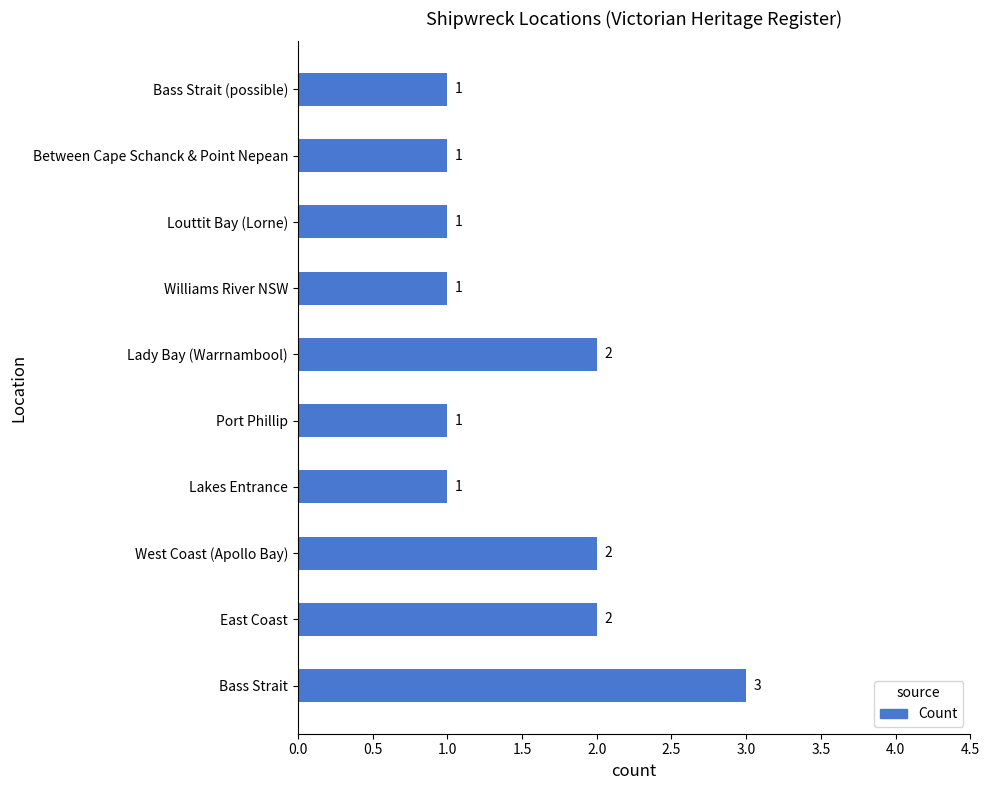

Is it true that the value at Williams River NSW is 0?

False